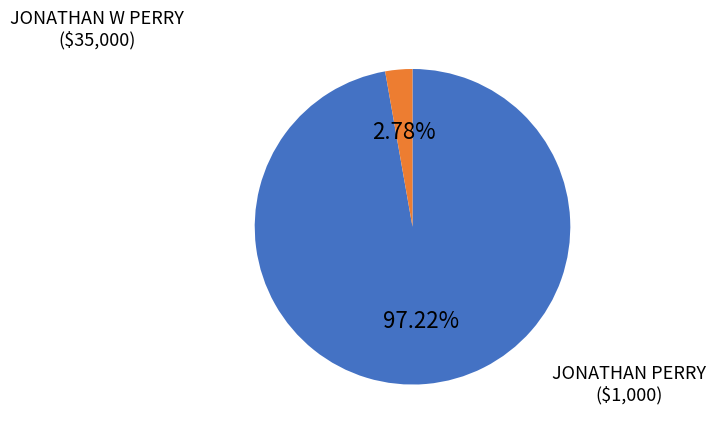

Count the number of slices in the pie.

2